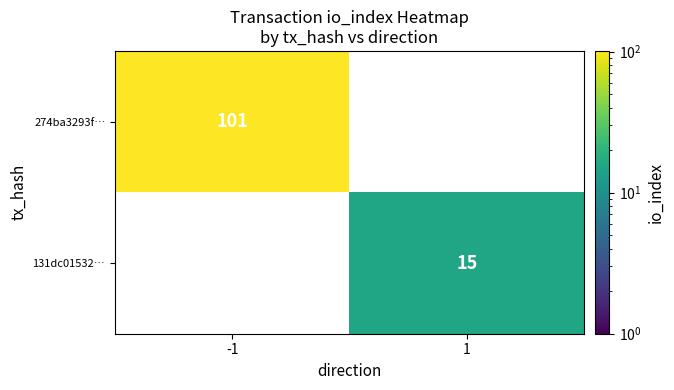

At which category does the chart reach its minimum across all series?

1